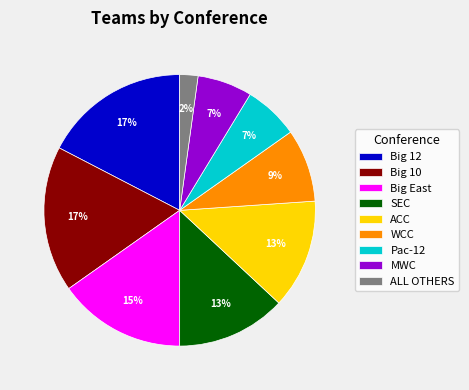

Which has a higher value, Big 12 or WCC?

Big 12